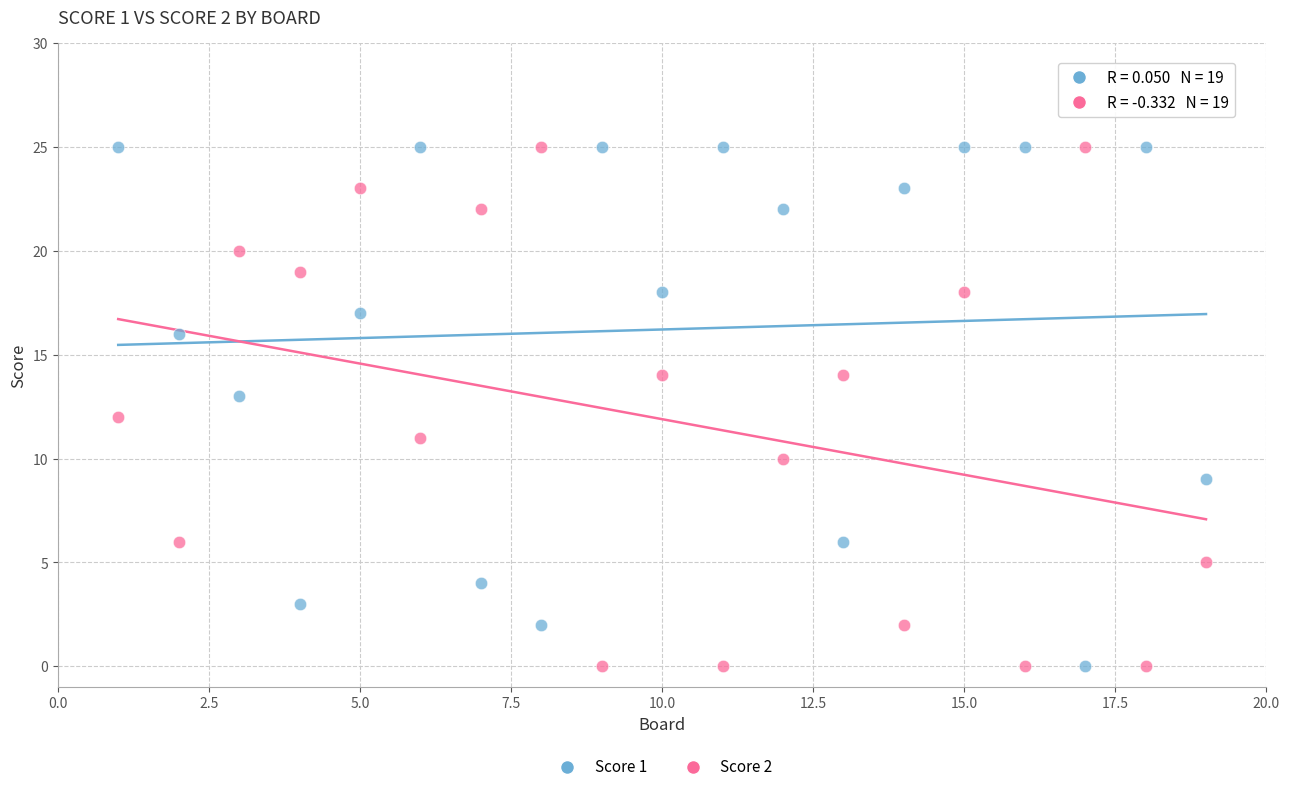

Across all data points, what is the range of X values (max minus min)?

18